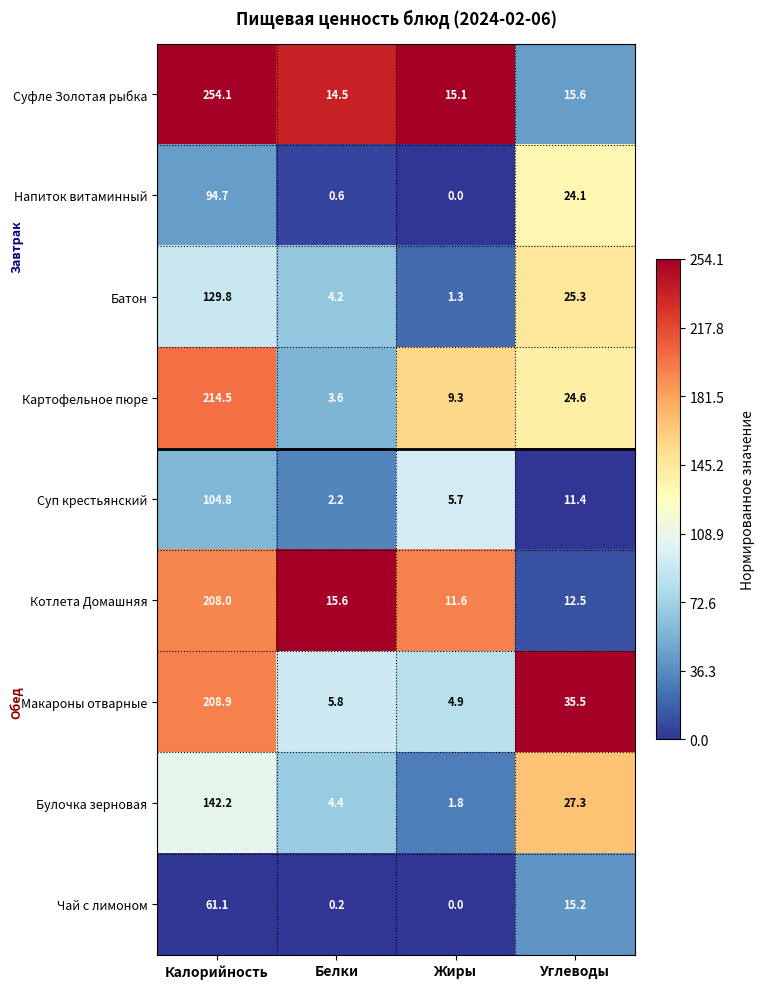

What is the maximum value shown in the chart?

254.1